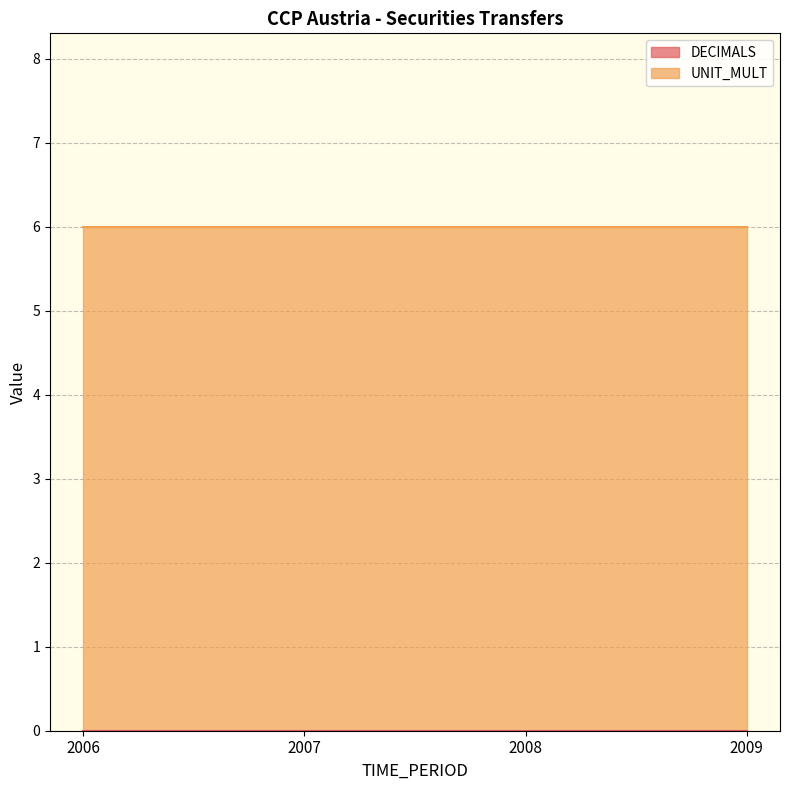

At 2008, list the series in order from smallest to largest.

DECIMALS, UNIT_MULT